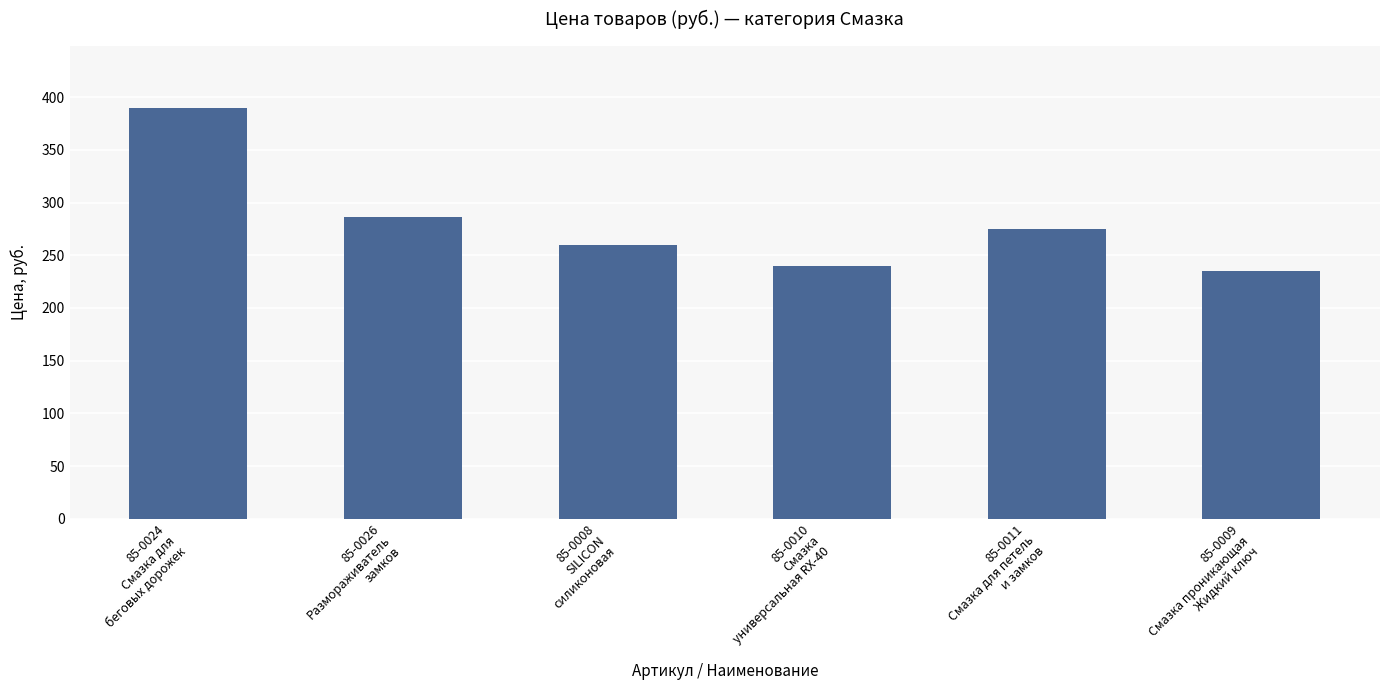

Reading left to right, extract all data points from this chart.

85-0024
Смазка для
беговых дорожек=390.0	85-0026
Размораживатель
замков=286.2	85-0008
SILICON
силиконовая=260.0	85-0010
Смазка
универсальная RX-40=240.0	85-0011
Смазка для петель
и замков=275.0	85-0009
Смазка проникающая
Жидкий ключ=235.0